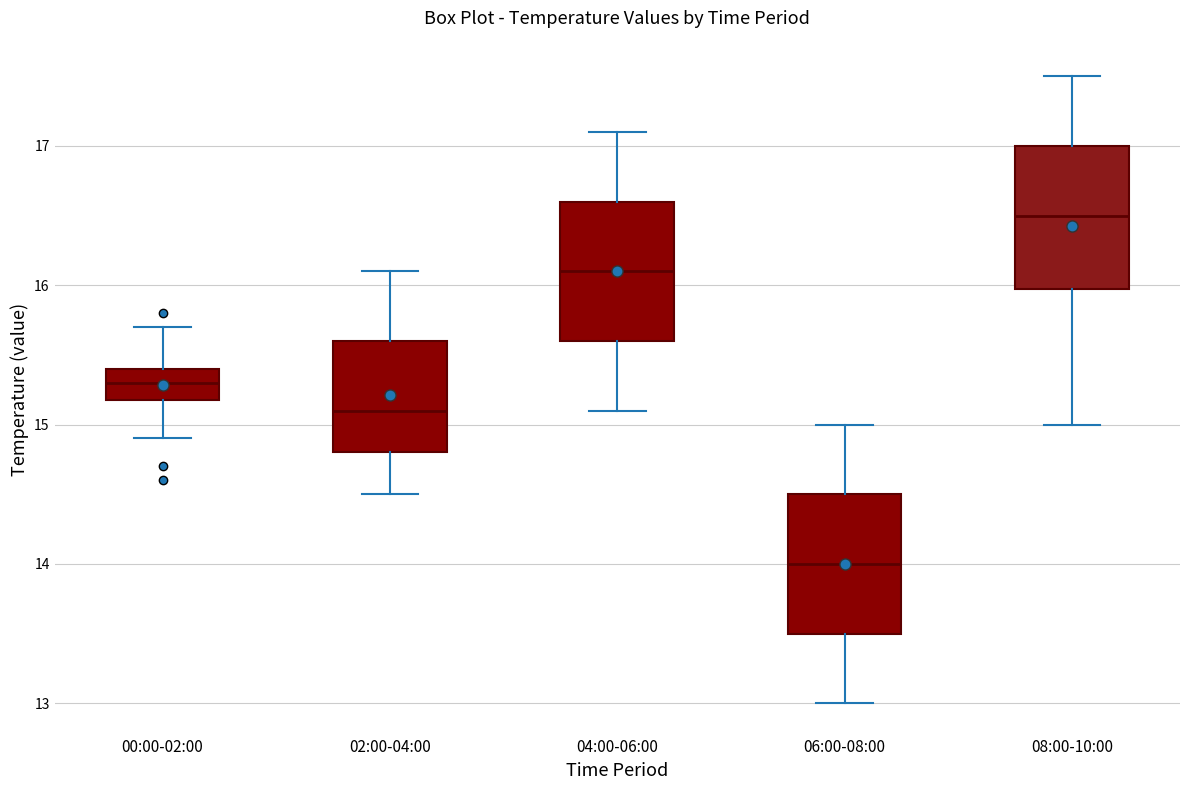

Which box's median line is the lowest?

06:00-08:00